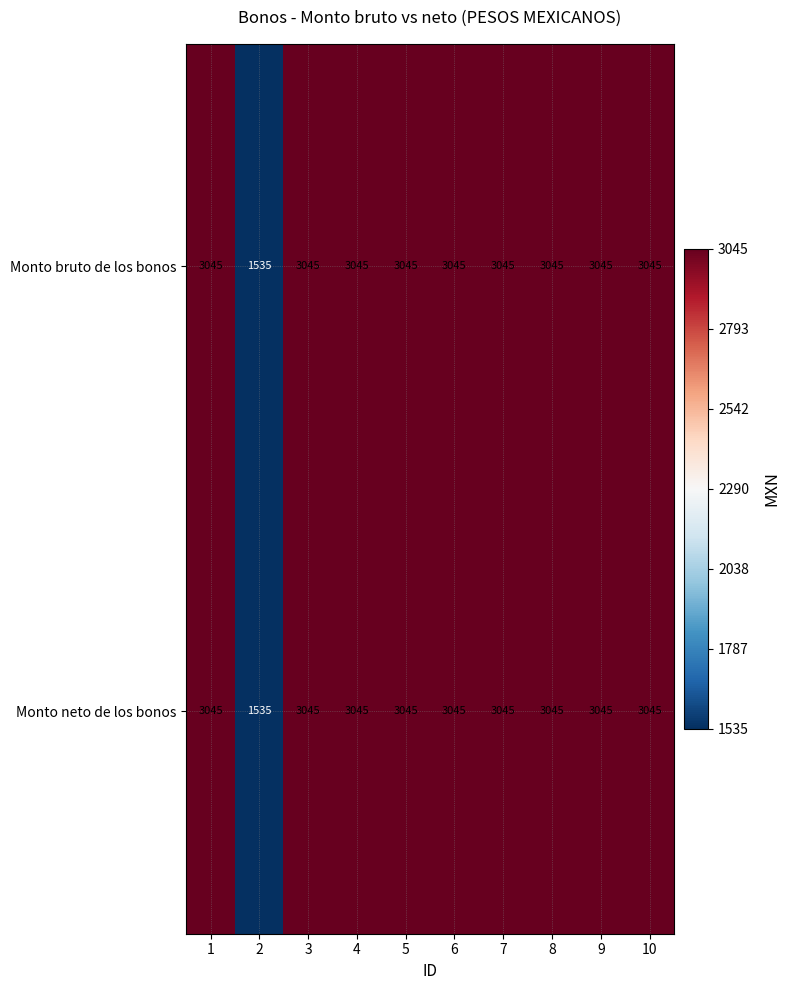

What is the average value of the Monto neto de los bonos series?

2894